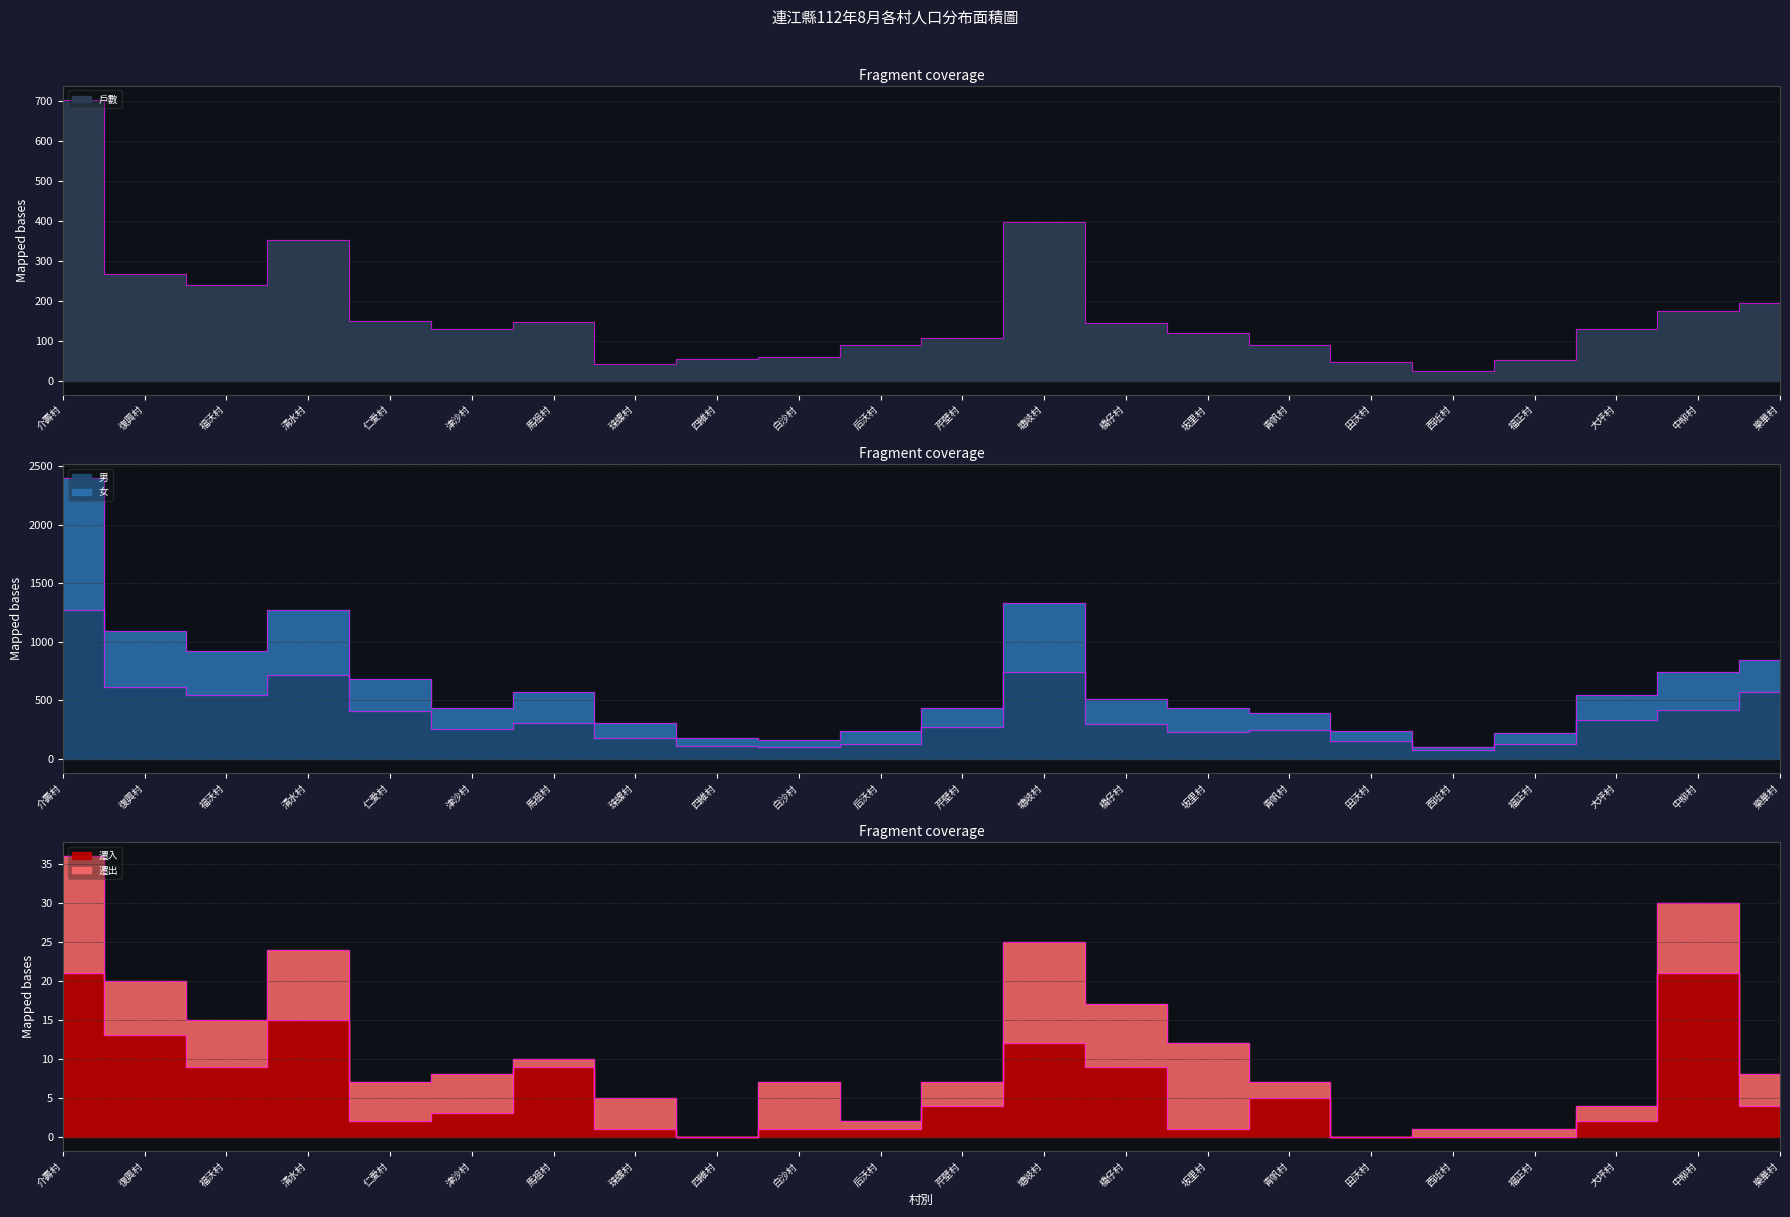

Which series has the largest total across all categories?

女